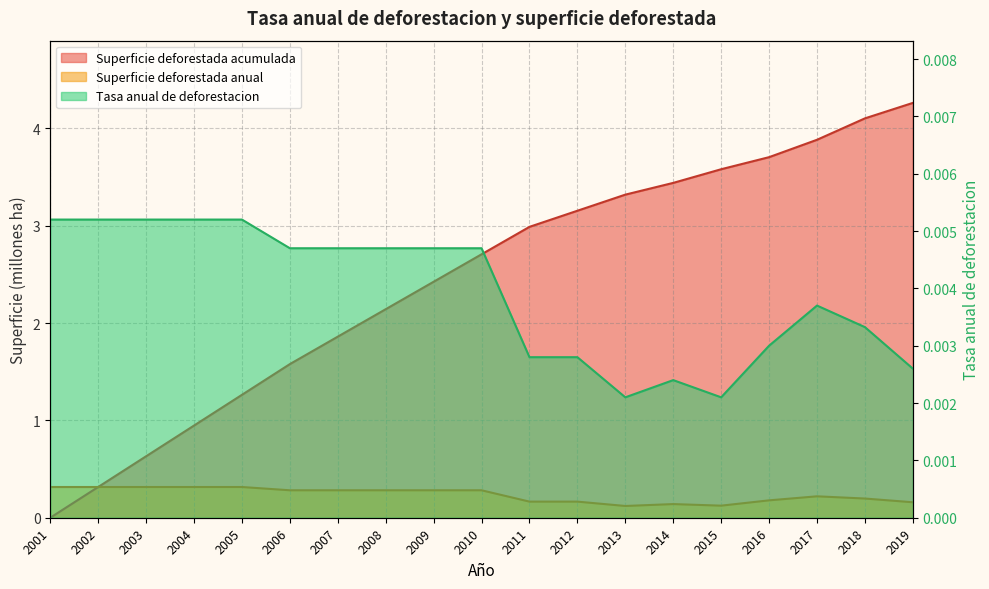

Rank the series by their maximum value, from lowest to highest.

Tasa anual de deforestacion, Superficie deforestada anual, Superficie deforestada acumulada